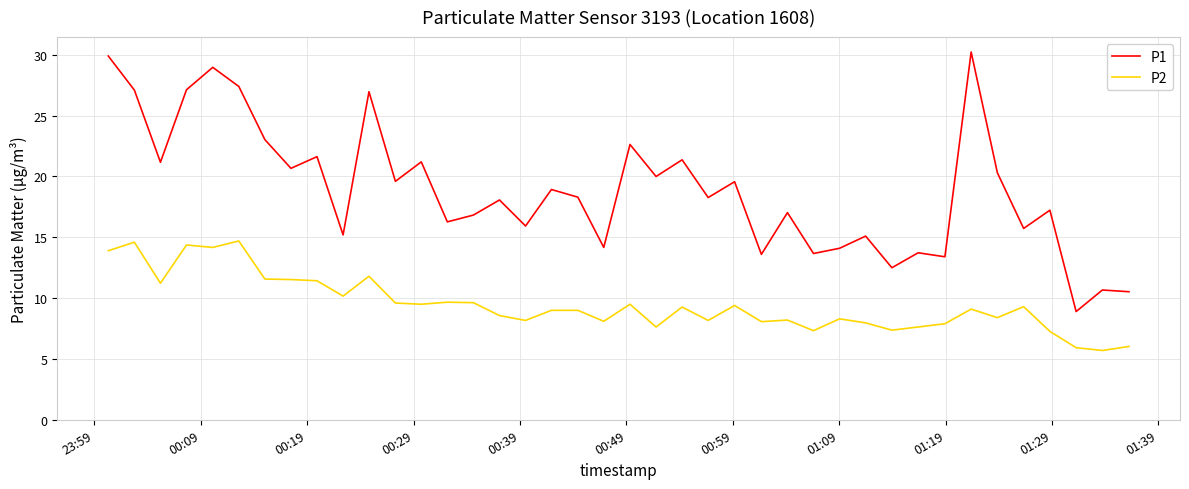

Which series has the largest total across all categories?

P1